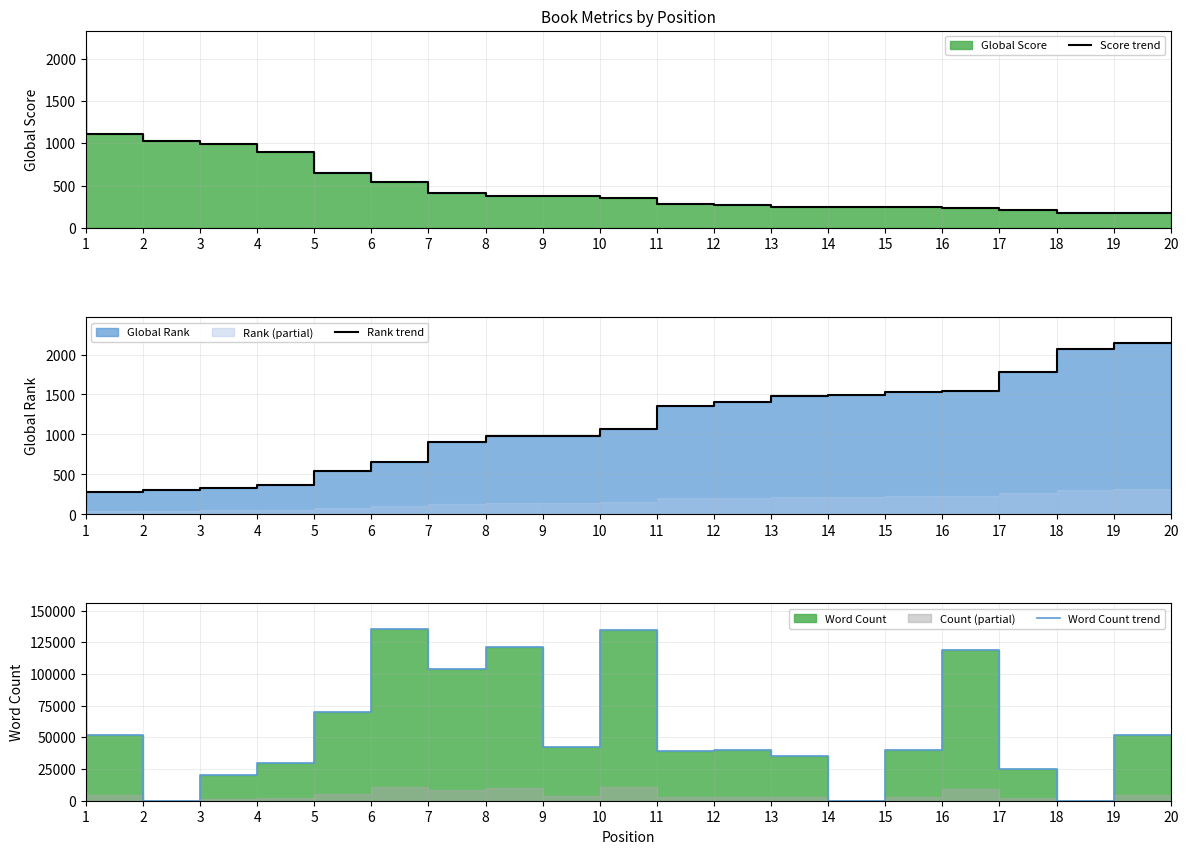

Does the chart display data point markers on the line(s)?

No